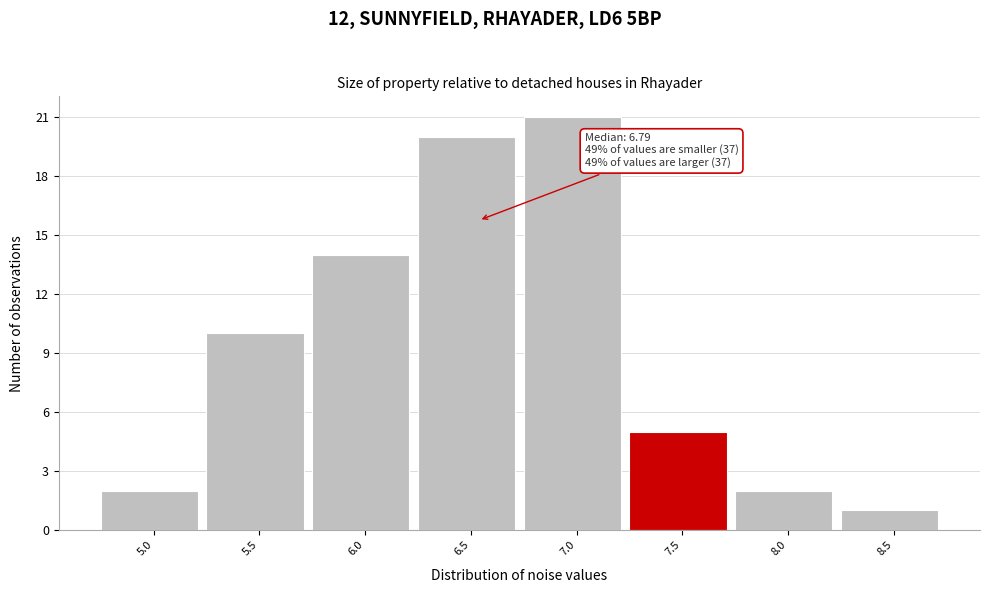

Reading left to right, list all the values displayed in this chart.

2	10	14	20	21	5	2	1